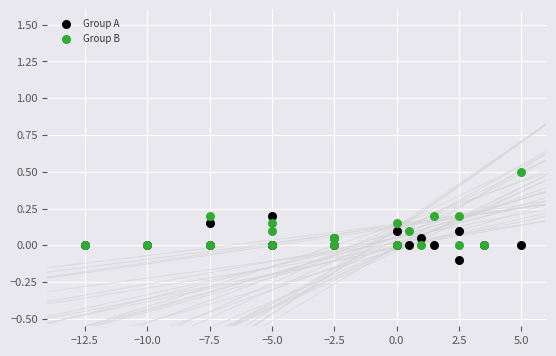

Which series has the largest Y range (max minus min)?

Group B